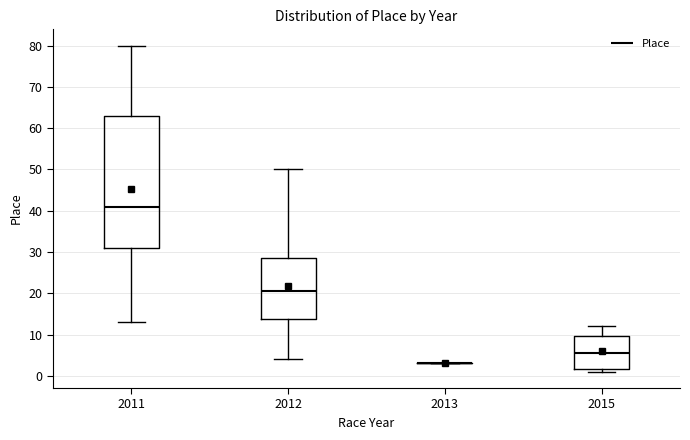

Reading left to right, transcribe this box plot: for each box, give where its median line is, the range the box spans, and where its two whiskers end, as read against the y-axis. The values are not printed on the chart, so give them approximately, as read against the axis.

2011: median 41, box 31 to 63, whiskers 13 to 80
2012: median 21, box 14 to 29, whiskers 4 to 50
2013: box collapsed to a line at 3, whiskers 3 to 3
2015: median 6, box 2 to 10, whiskers 1 to 12